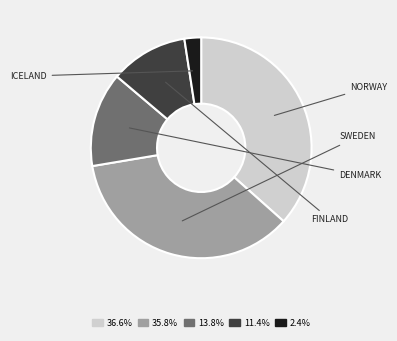

Is there a majority slice in this chart?

No